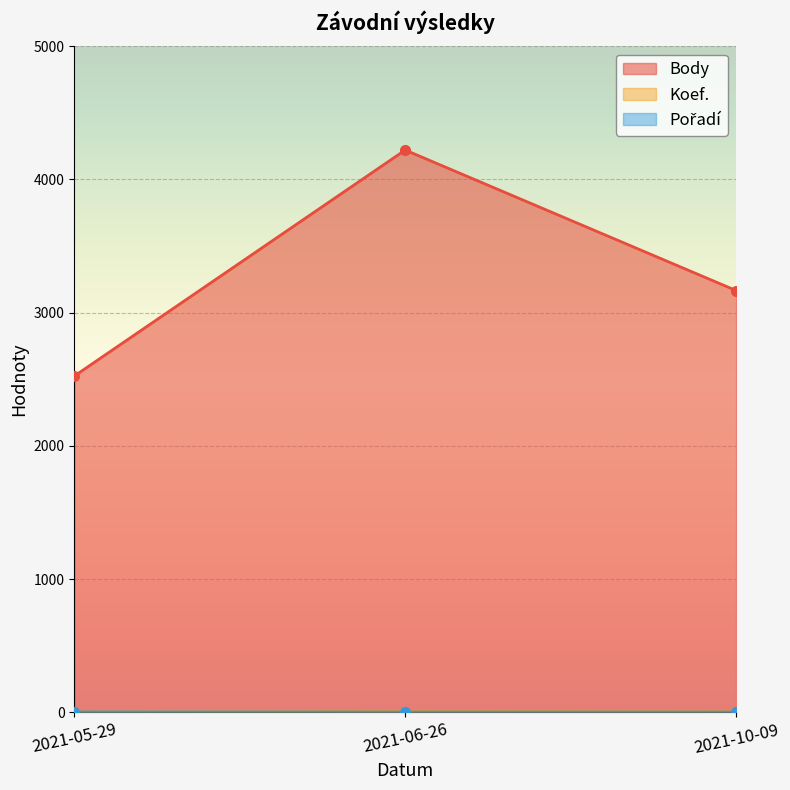

What is the spread (max minus min) of values at 2021-05-29?

2522